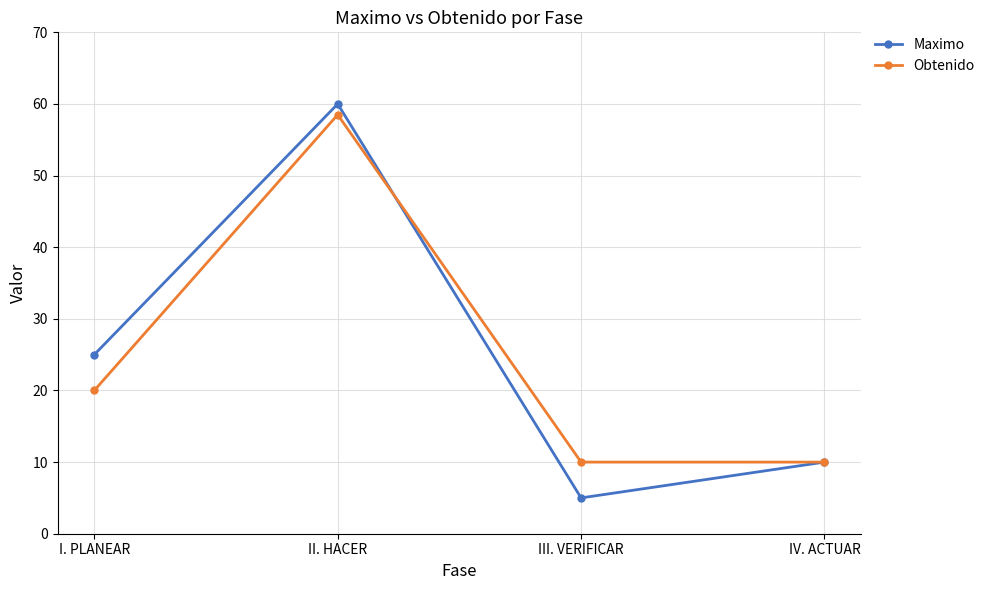

At which label is Maximo closest to 32?

I. PLANEAR